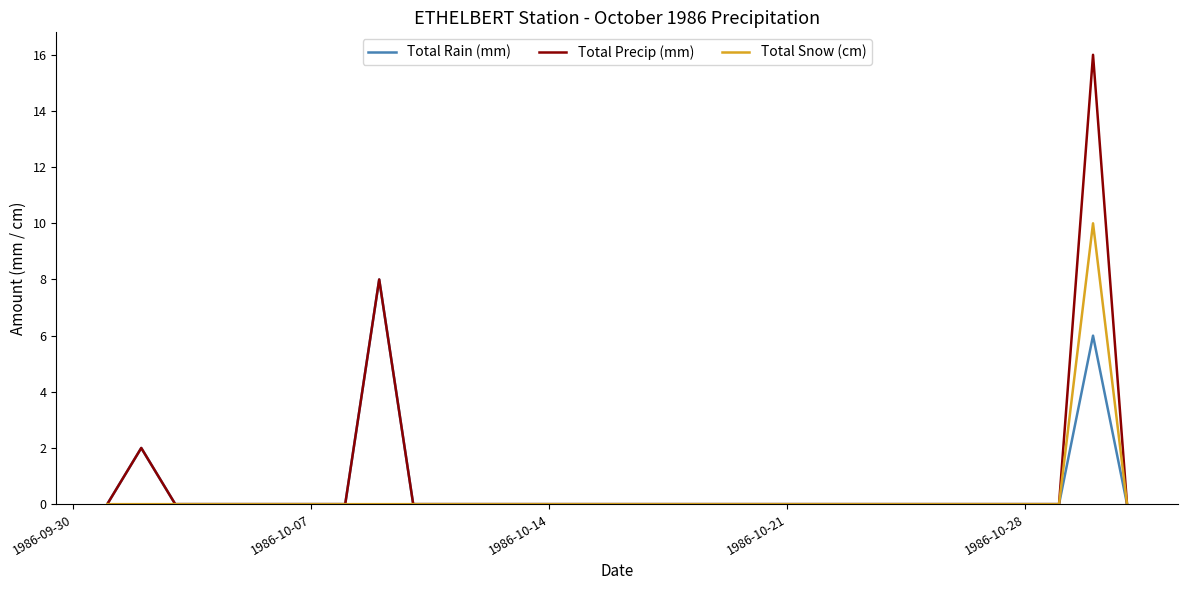

What are all the series names shown in the legend?

Total Rain (mm), Total Precip (mm), Total Snow (cm)